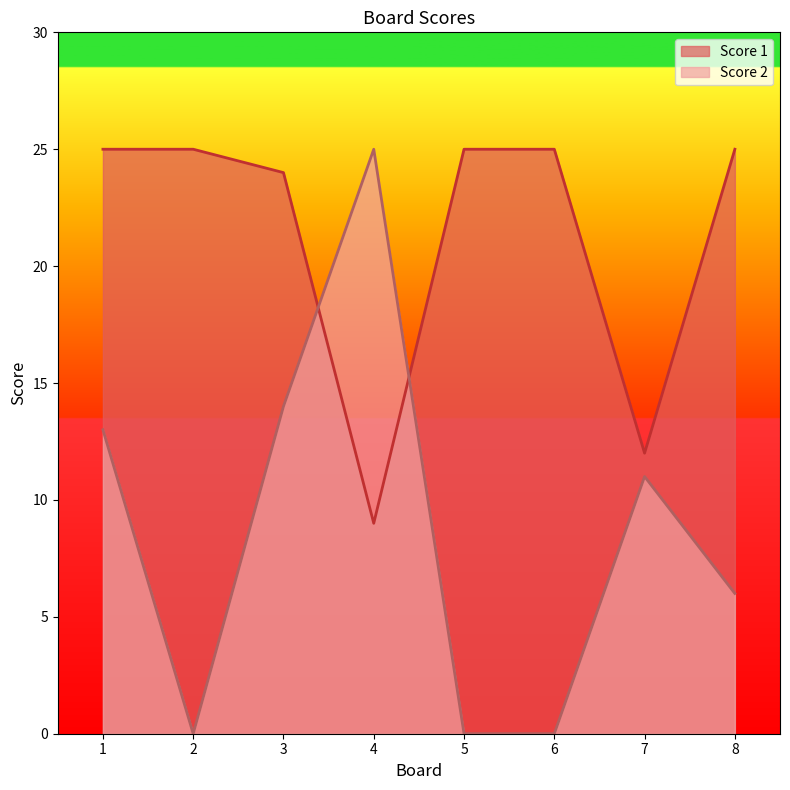

Which category has the lowest value across all series?

2